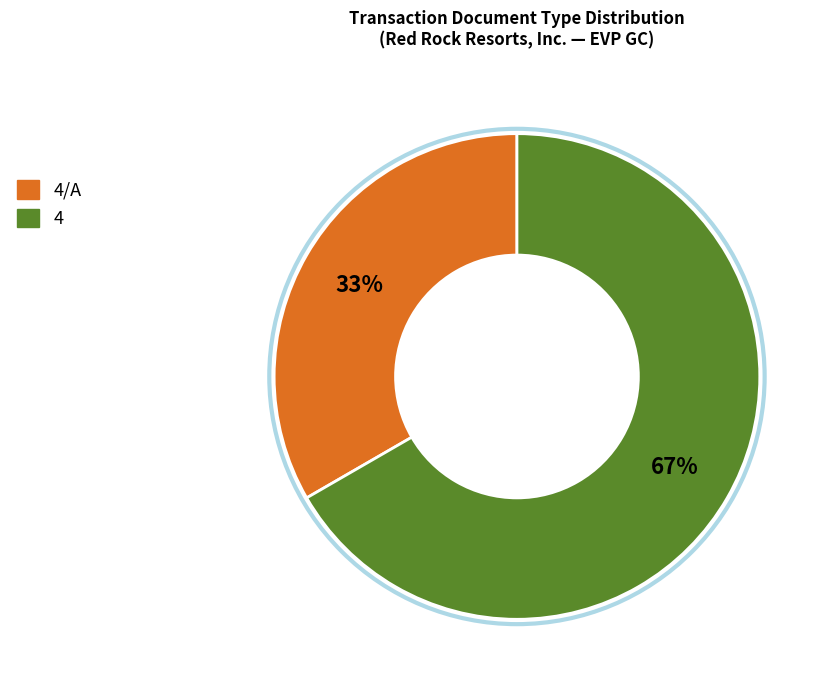

To the nearest percent, what is the average slice percentage?

50%